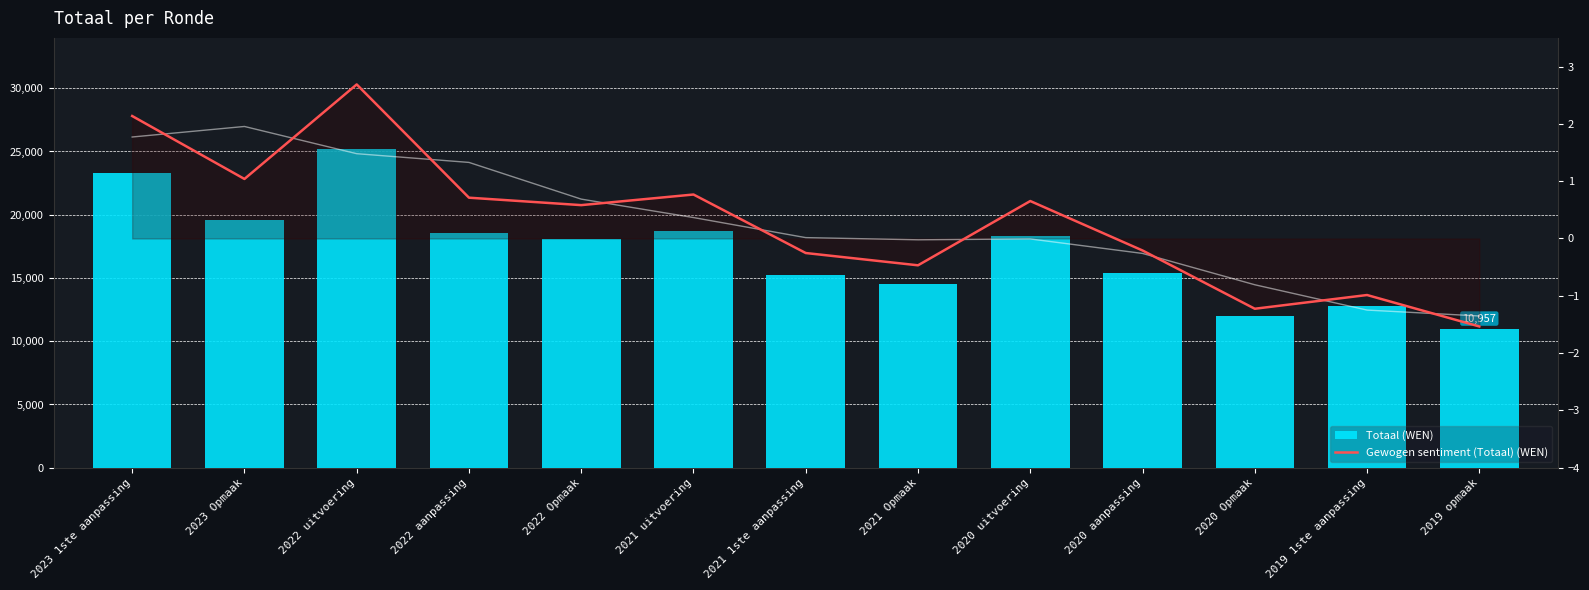

Which series has the widest spread of values?

Totaal (WEN)